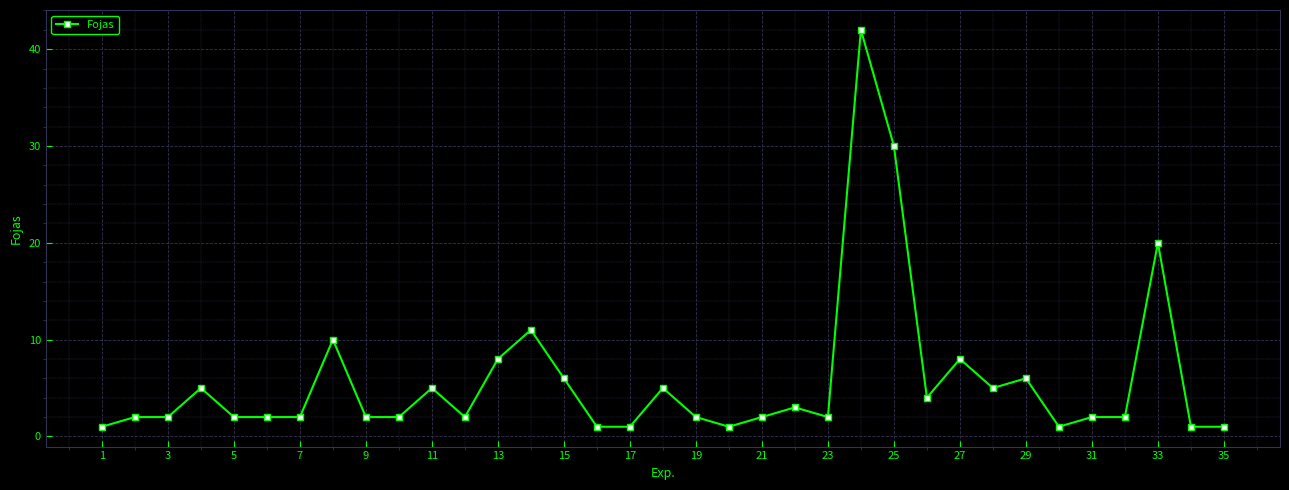

What is the value of the 19th point from the left?

2